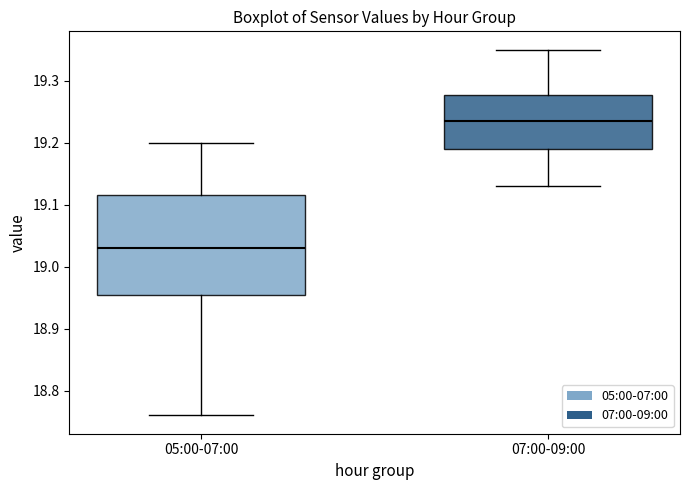

Which box is the tallest, from its lower edge to its upper edge?

05:00-07:00